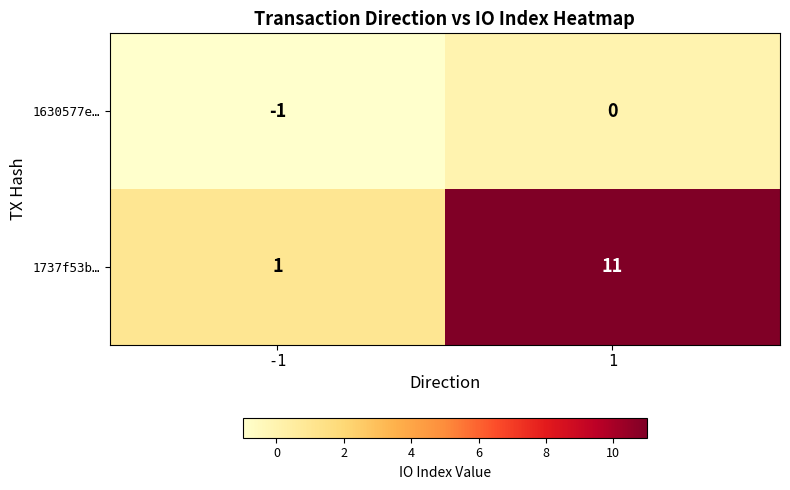

What is the difference between the maximum and minimum values in the 1737f53b… series?

10